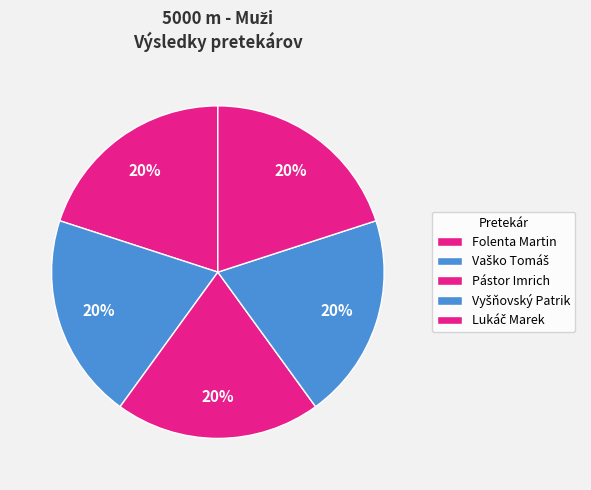

How many slices are in this pie chart?

5